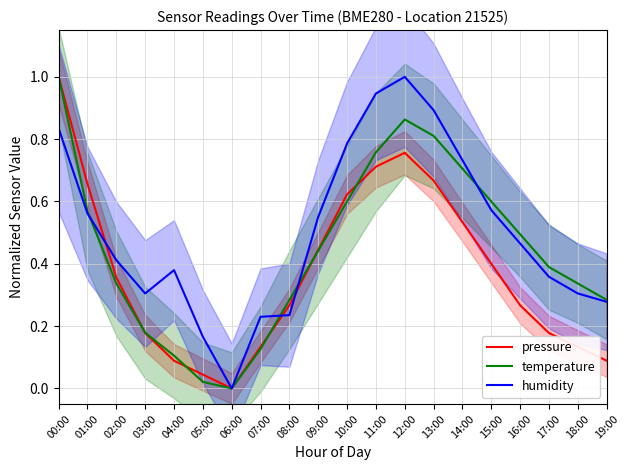

Reading right to left, what are all the values shown in this chart?

pressure: 19:00=0.1	18:00=0.1	17:00=0.2	16:00=0.3	15:00=0.4	14:00=0.5	13:00=0.7	12:00=0.8	11:00=0.7	10:00=0.6	09:00=0.4	08:00=0.3	07:00=0.1	06:00=0.0	05:00=0.0	04:00=0.1	03:00=0.2	02:00=0.4	01:00=0.7	00:00=1.0
temperature: 19:00=0.3	18:00=0.3	17:00=0.4	16:00=0.5	15:00=0.6	14:00=0.7	13:00=0.8	12:00=0.9	11:00=0.8	10:00=0.6	09:00=0.4	08:00=0.3	07:00=0.1	06:00=0.0	05:00=0.0	04:00=0.1	03:00=0.2	02:00=0.3	01:00=0.6	00:00=1.0
humidity: 19:00=0.3	18:00=0.3	17:00=0.4	16:00=0.5	15:00=0.6	14:00=0.7	13:00=0.9	12:00=1.0	11:00=0.9	10:00=0.8	09:00=0.6	08:00=0.2	07:00=0.2	06:00=0.0	05:00=0.2	04:00=0.4	03:00=0.3	02:00=0.4	01:00=0.6	00:00=0.8